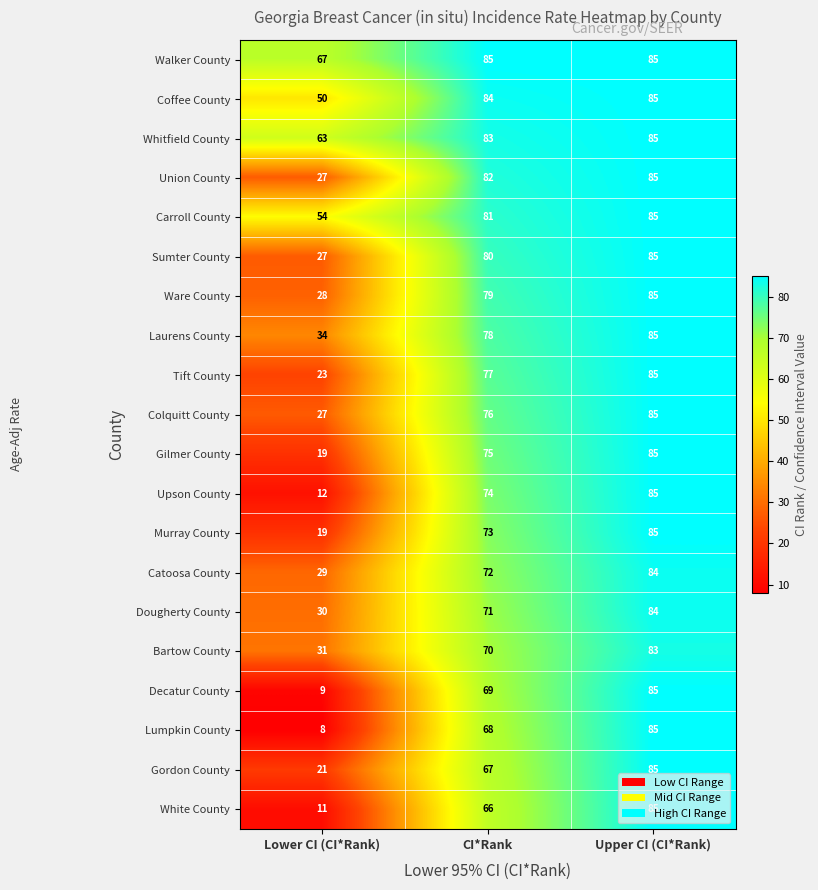

Which series has the largest total across all categories?

Walker County